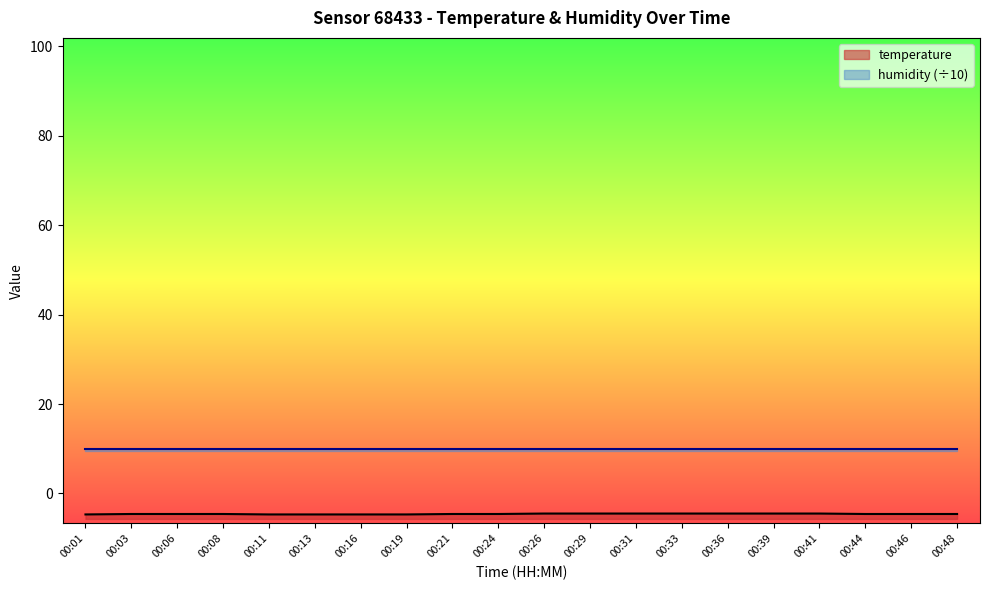

What is the greatest value displayed?

-4.5